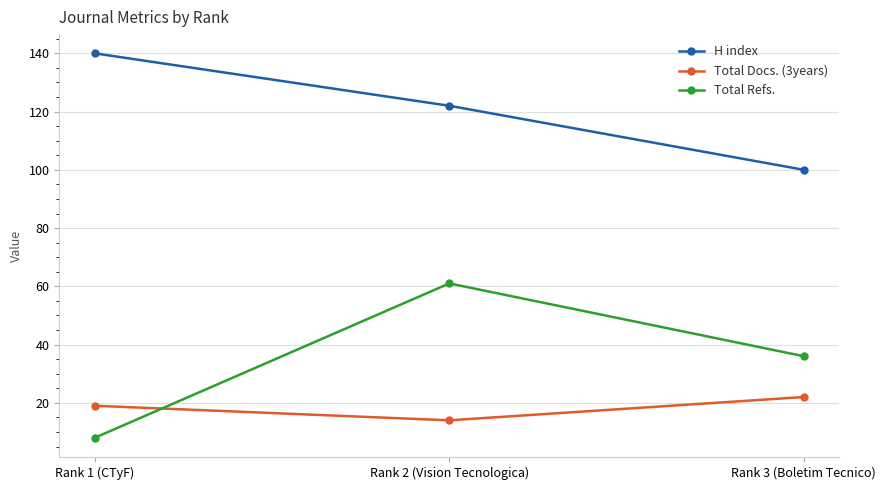

Which series has the largest total across all categories?

H index